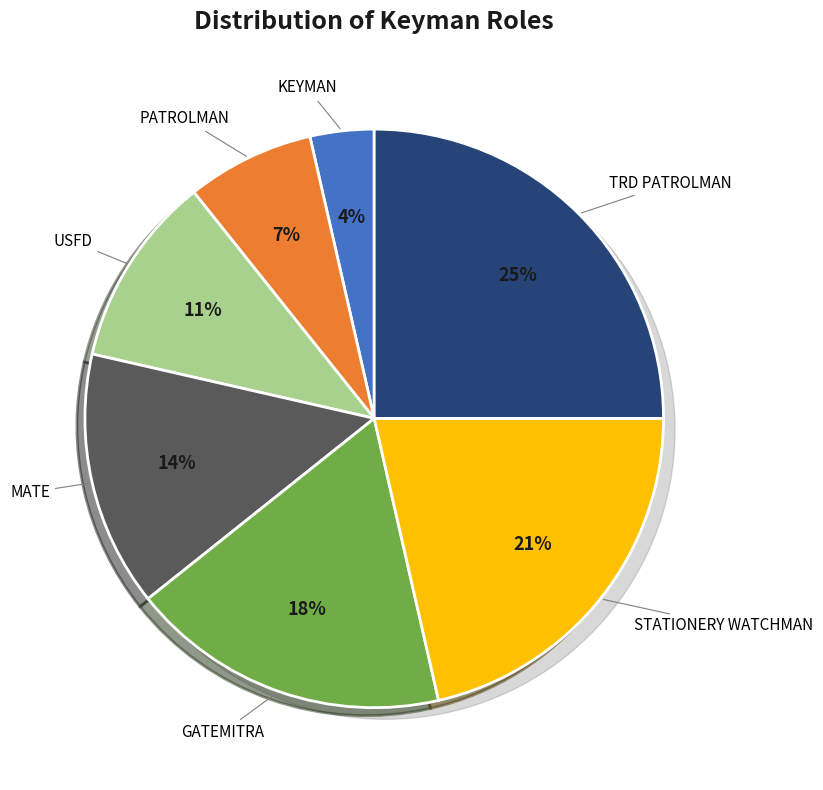

To the nearest percent, what portion does TRD PATROLMAN represent?

25%